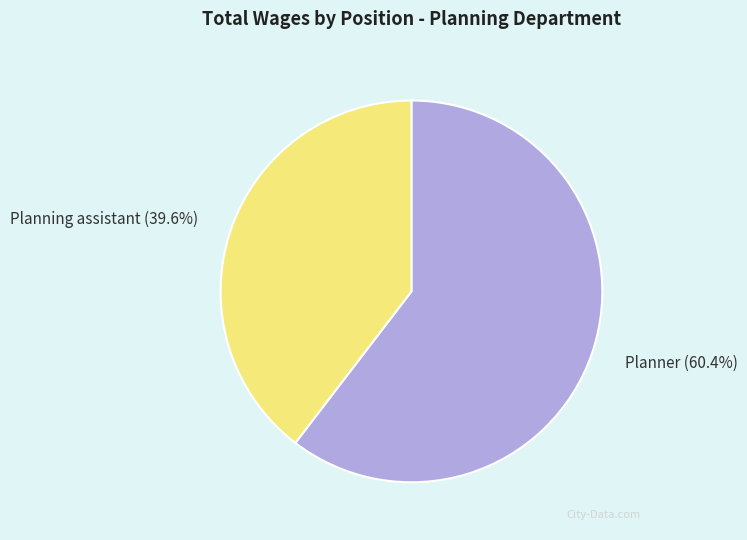

Count the number of slices in the pie.

2